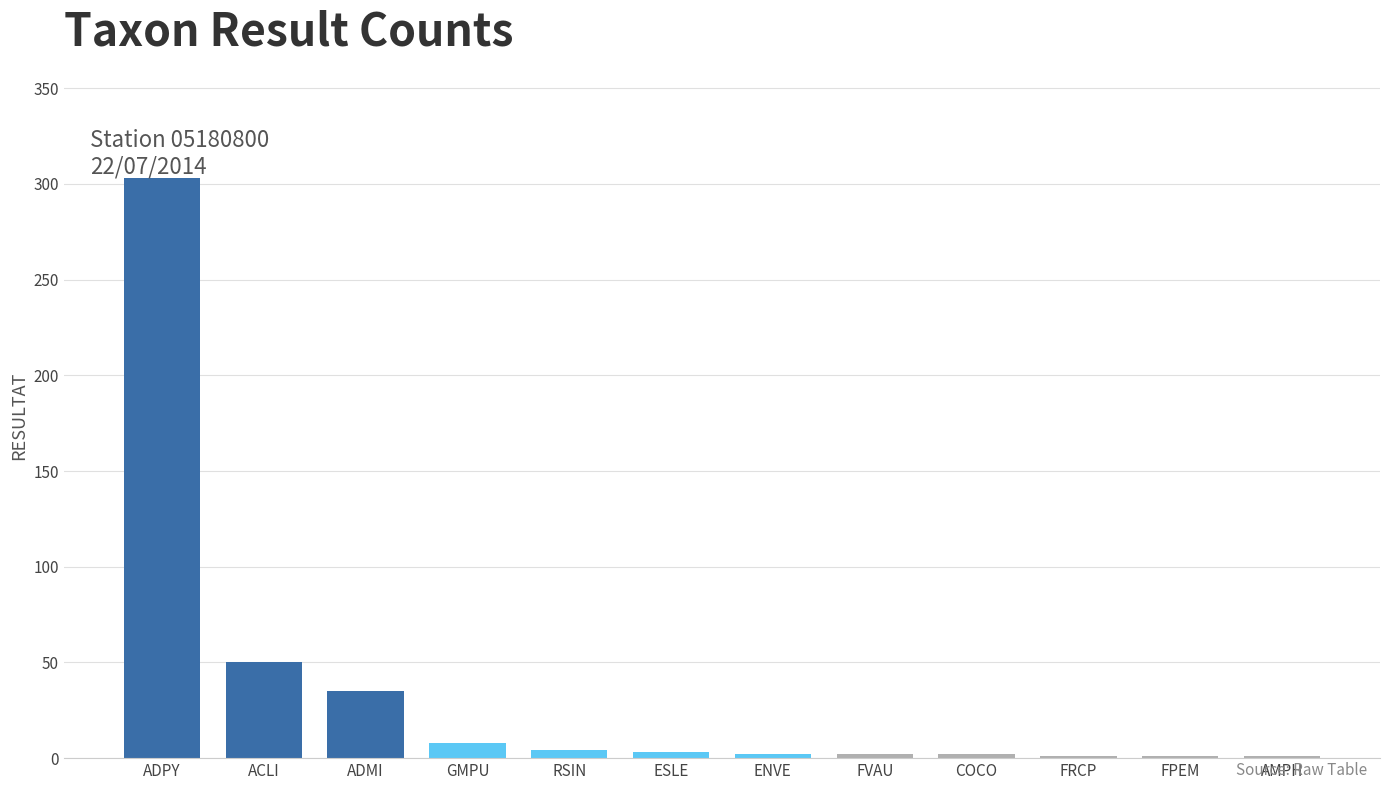

What is the greatest value displayed?

303